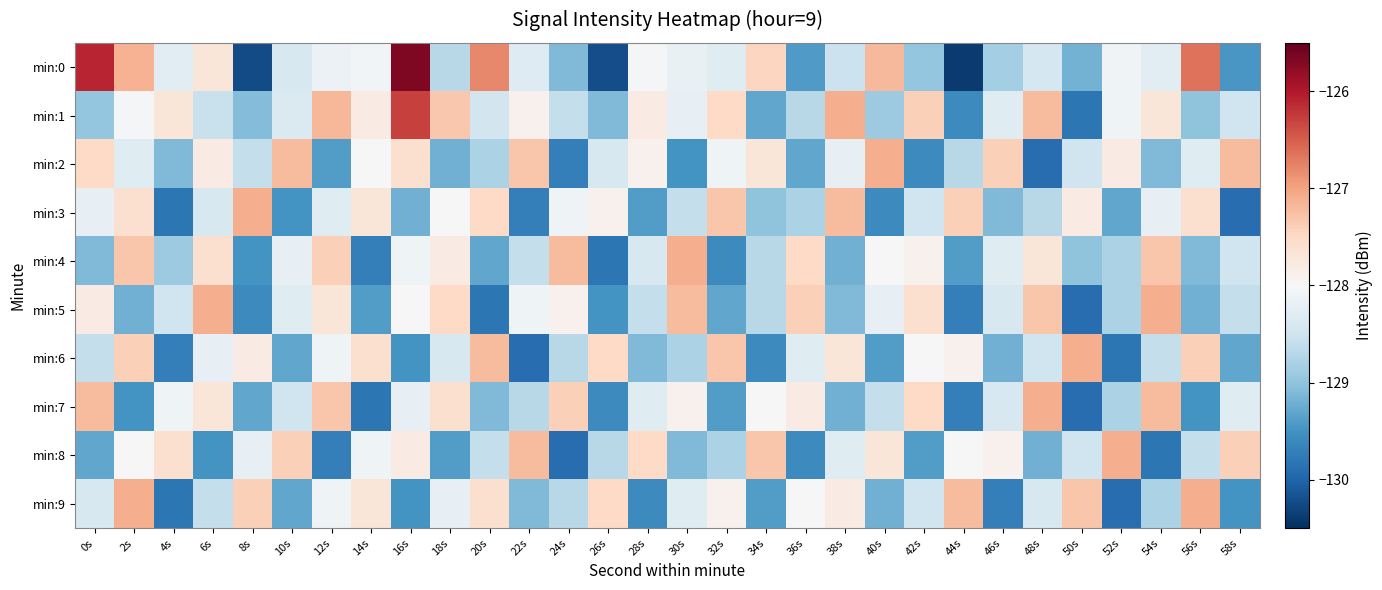

Rank the series by their maximum value, from lowest to highest.

min:2, min:3, min:4, min:5, min:6, min:7, min:8, min:9, min:1, min:0